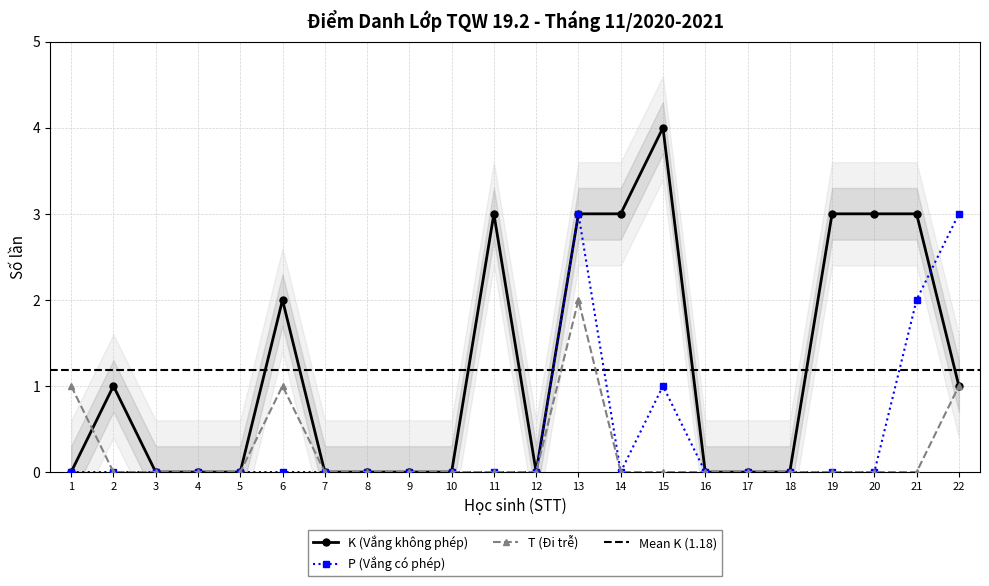

Is the value of T (Đi trễ) at 8 greater than the value of P (Vắng có phép) at 13?

No